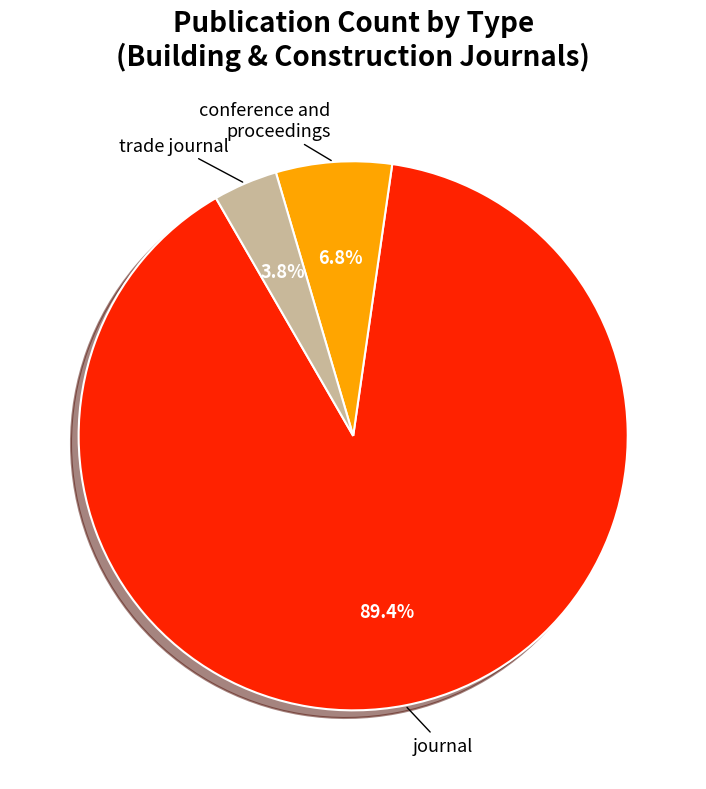

Is there any slice that represents more than half of the pie?

Yes